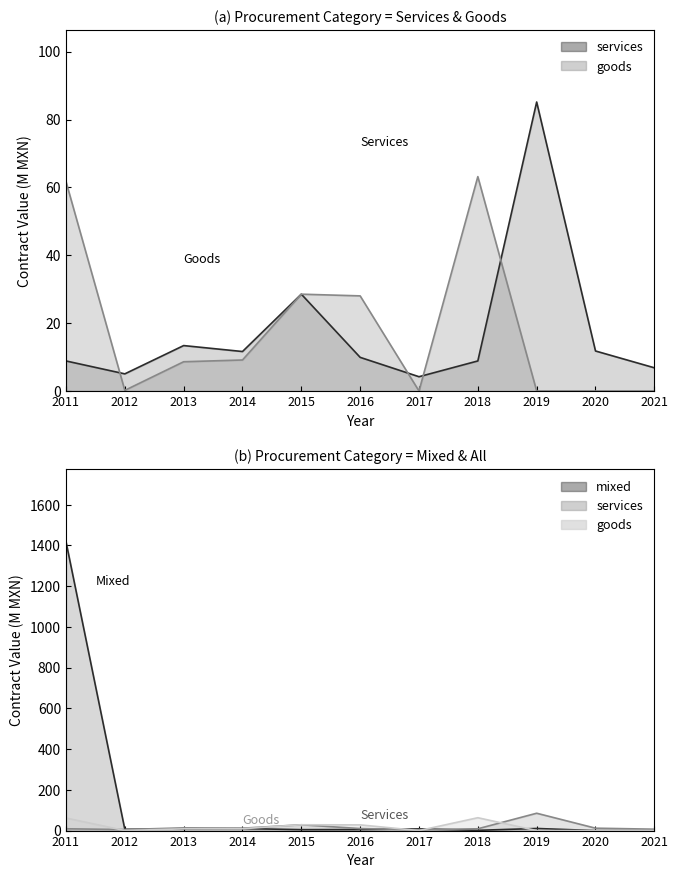

What is the maximum value shown in the chart?

1419.0